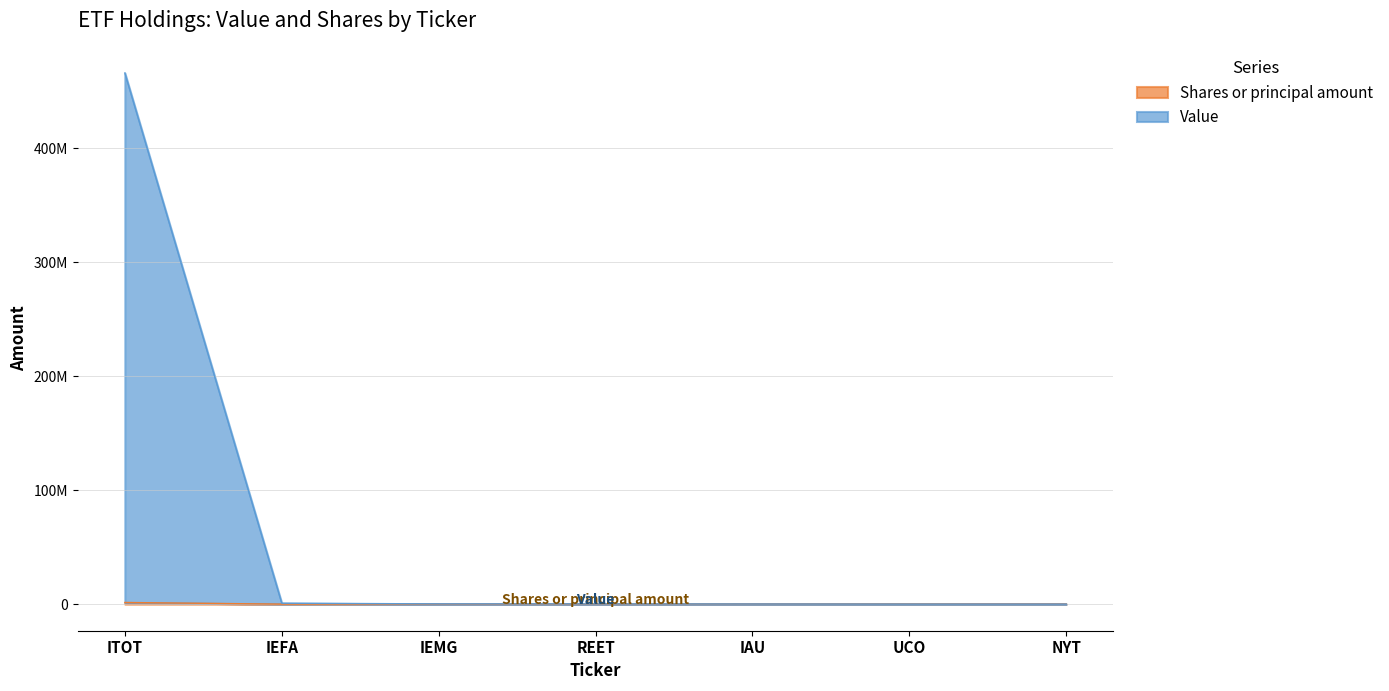

True or false: Shares or principal amount and Value cross at least once.

False